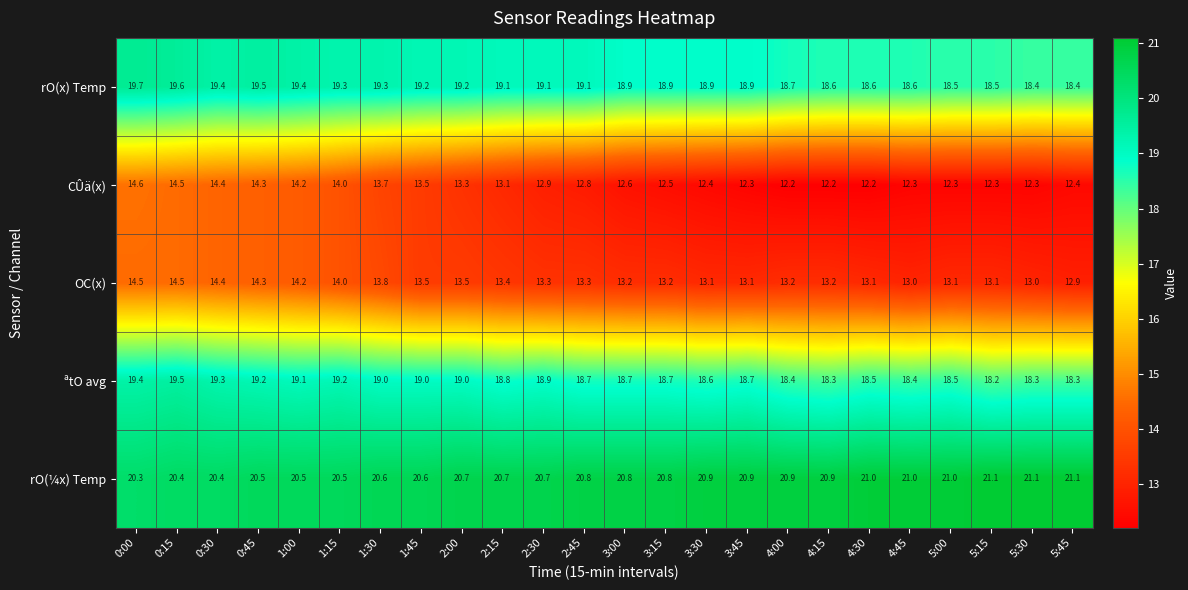

What is the total value across all series at 2:15?

85.1